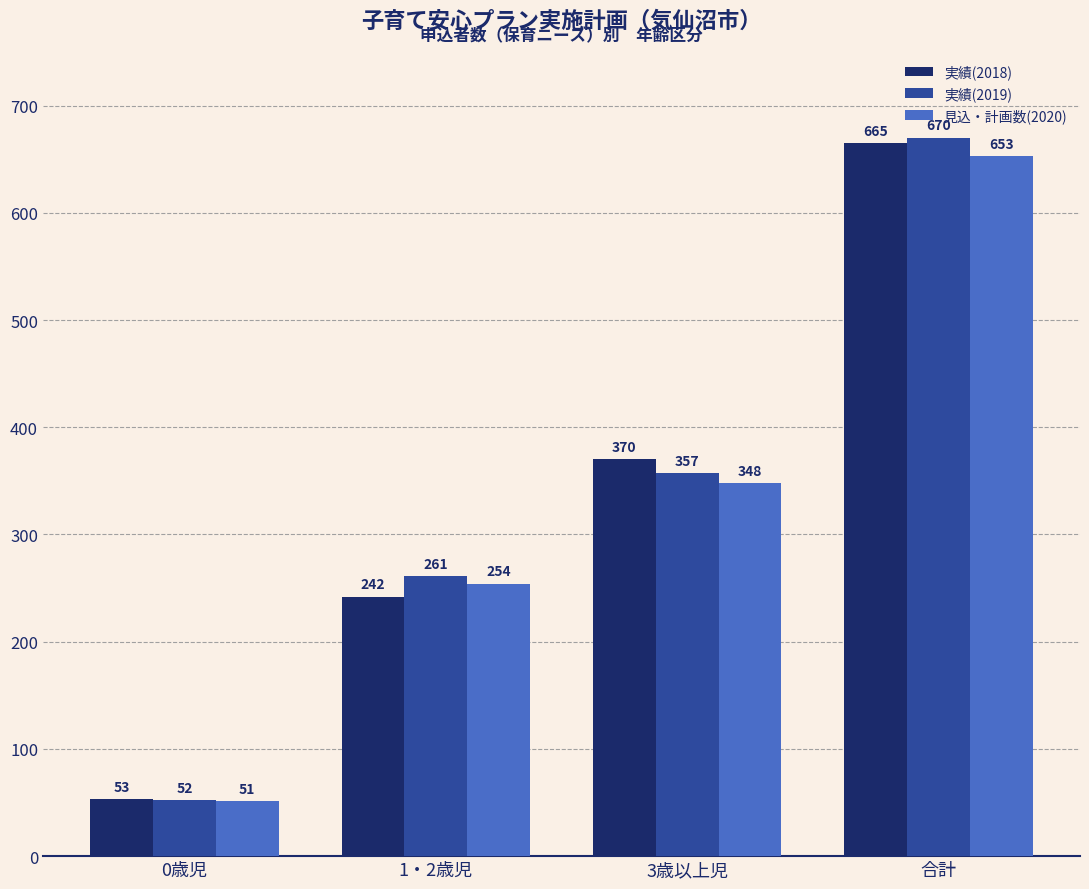

Count the 実績(2019) values in the range 261 to 670.

3